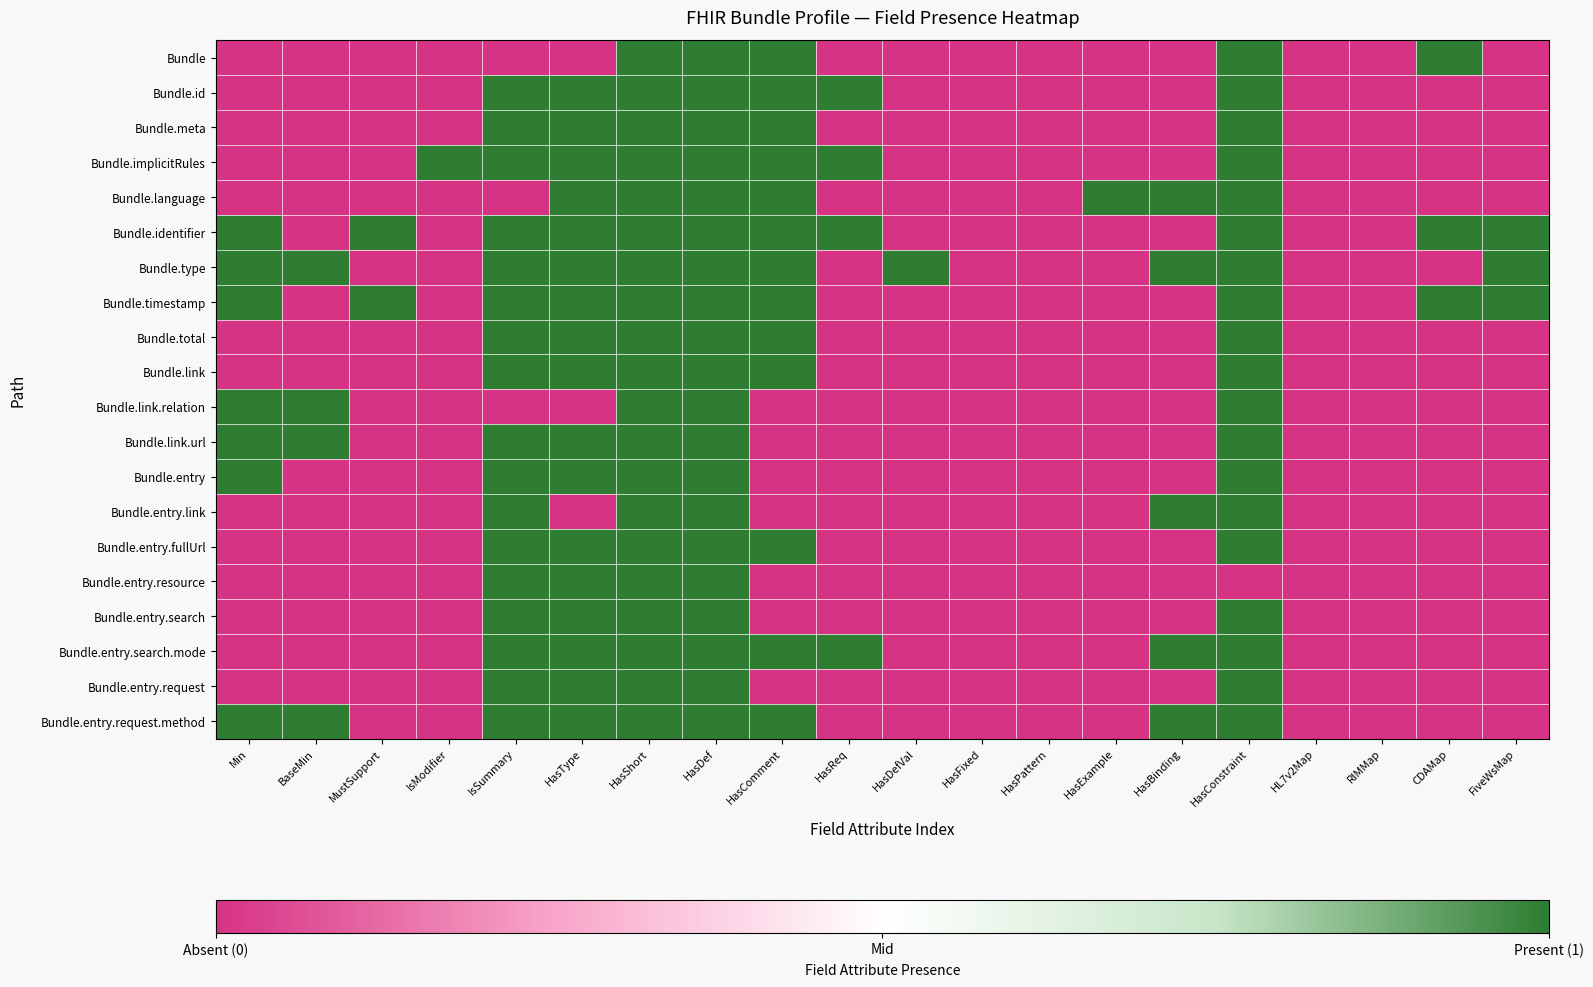

Which has a higher value, HasFixed or Min?

HasFixed